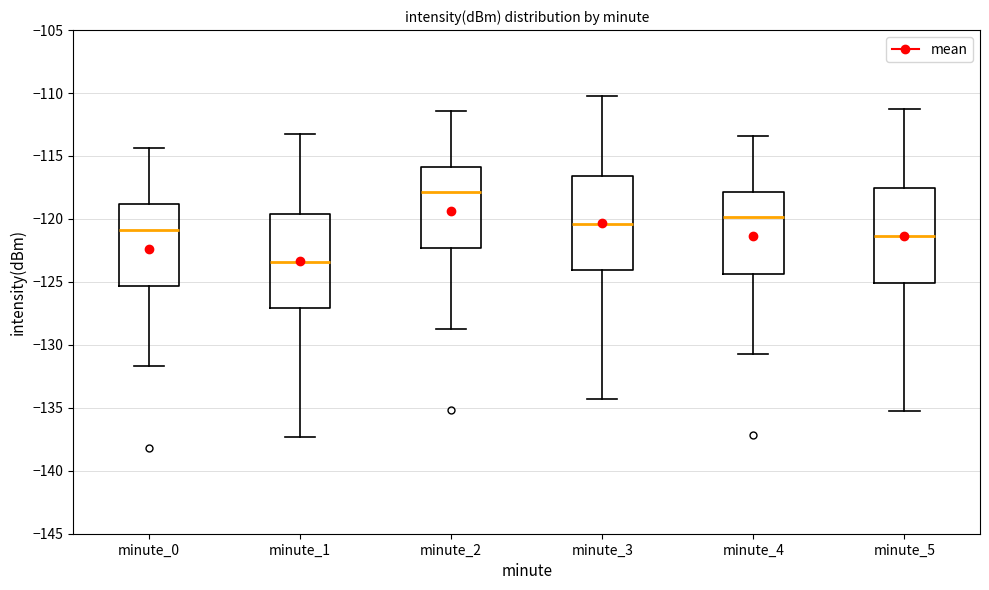

Reading left to right, read every box against the y-axis: the position of its median line, the range the box covers, and the ends of its whiskers. The values are not printed on the chart, so give them approximately, as read against the axis.

minute_0: median -121.0, box -125.5 to -119.0, whiskers -131.5 to -114.5
minute_1: median -123.5, box -127.0 to -119.5, whiskers -137.5 to -113.0
minute_2: median -118.0, box -122.5 to -116.0, whiskers -128.5 to -111.5
minute_3: median -120.5, box -124.0 to -116.5, whiskers -134.5 to -110.0
minute_4: median -120.0, box -124.5 to -118.0, whiskers -130.5 to -113.5
minute_5: median -121.5, box -125.0 to -117.5, whiskers -135.5 to -111.0